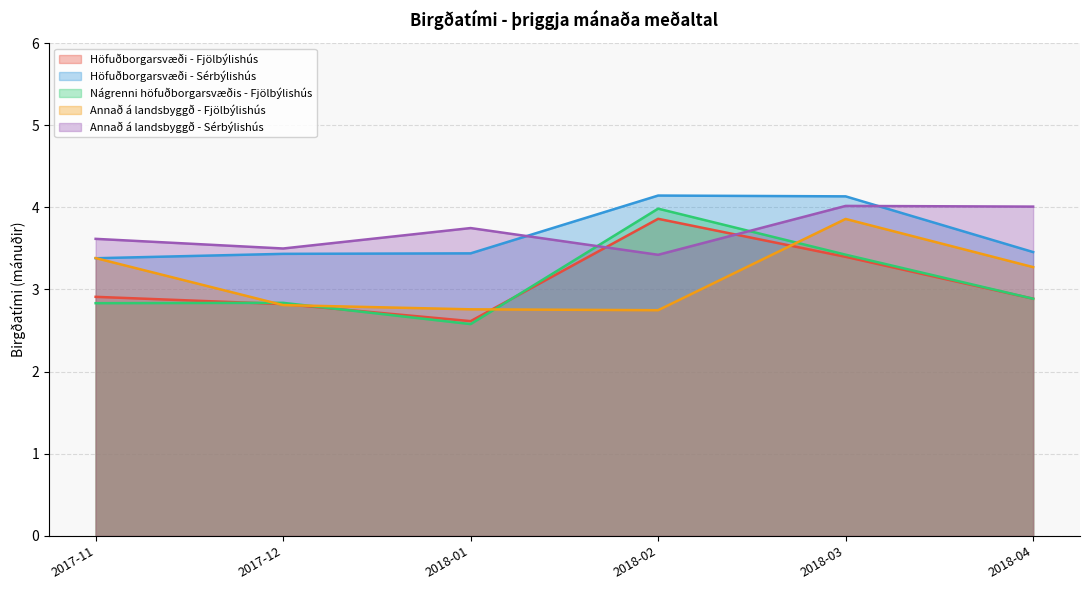

At which category does Nágrenni höfuðborgarsvæðis - Fjölbýlishús reach its first local peak?

2017-12